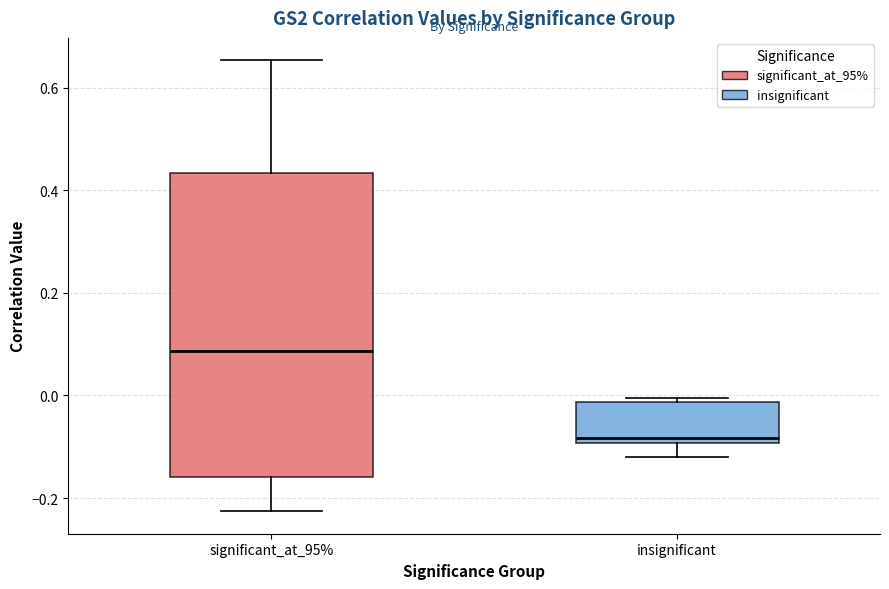

Which box has the highest median line?

significant_at_95%